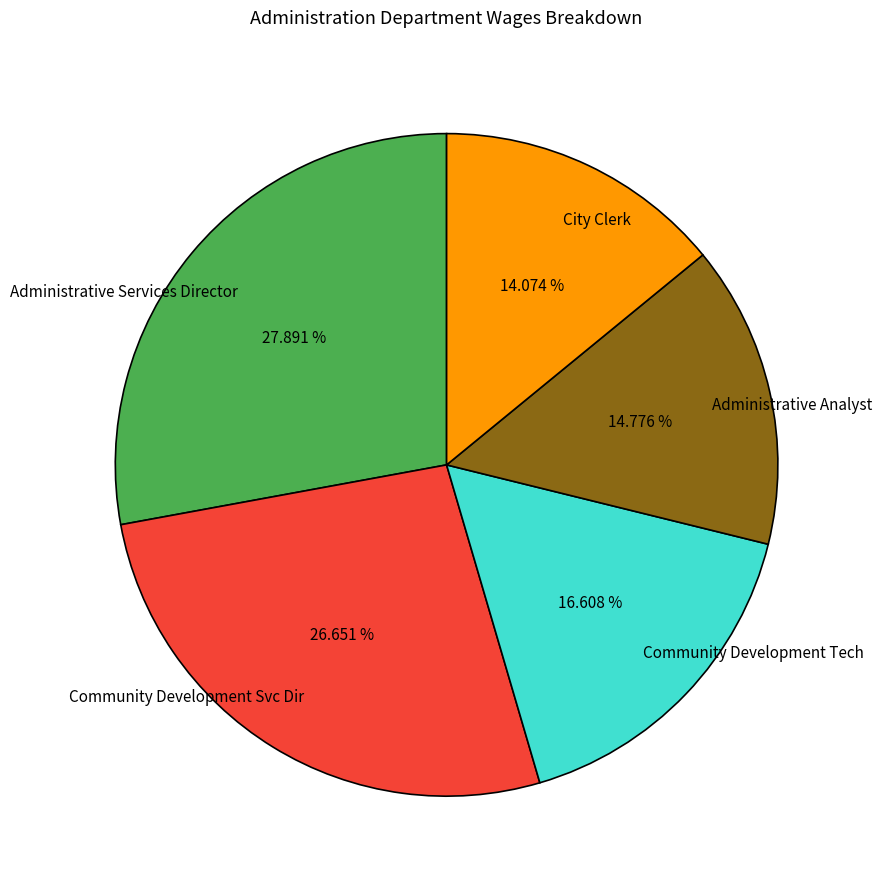

Which has a higher value, Community Development Tech or Administrative Analyst?

Community Development Tech